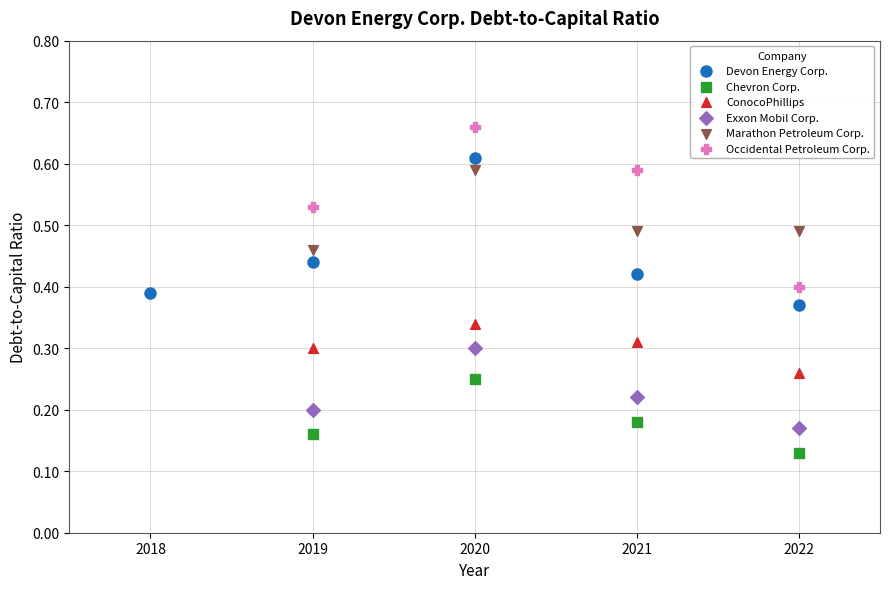

What are all the series names shown in the legend?

Devon Energy Corp., Chevron Corp., ConocoPhillips, Exxon Mobil Corp., Marathon Petroleum Corp., Occidental Petroleum Corp.